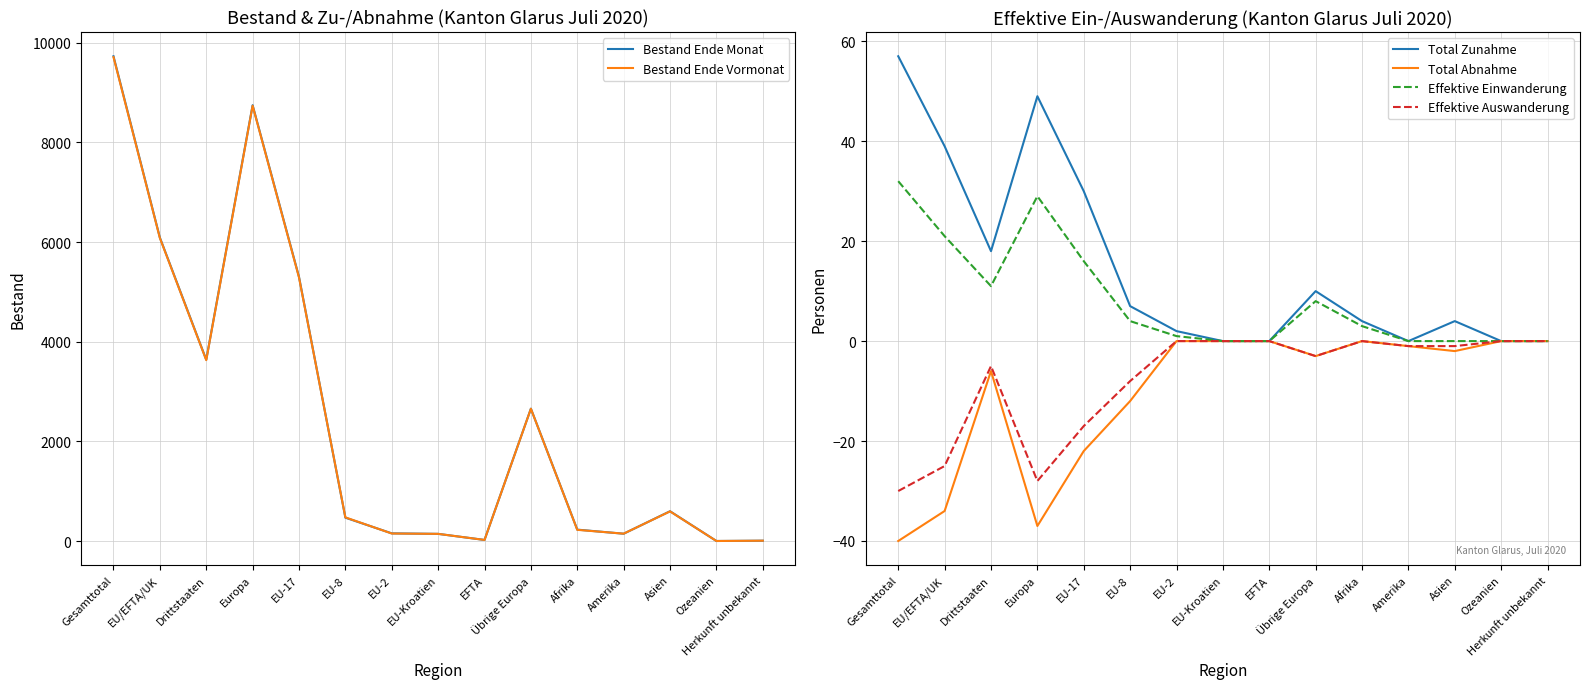

Reading left to right, list all the values displayed in this chart.

Bestand Ende Monat: 9730	6091	3639	8748	5302	469	154	144	22	2657	229	147	598	1	7
Bestand Ende Vormonat: 9713	6082	3631	8737	5290	475	151	144	22	2655	225	148	595	1	7
Total Zunahme: 57	39	18	49	30	7	2	0	0	10	4	0	4	0	0
Total Abnahme: -40	-34	-6	-37	-22	-12	0	0	0	-3	0	-1	-2	0	0
Effektive Einwanderung: 32	21	11	29	16	4	1	0	0	8	3	0	0	0	0
Effektive Auswanderung: -30	-25	-5	-28	-17	-8	0	0	0	-3	0	-1	-1	0	0